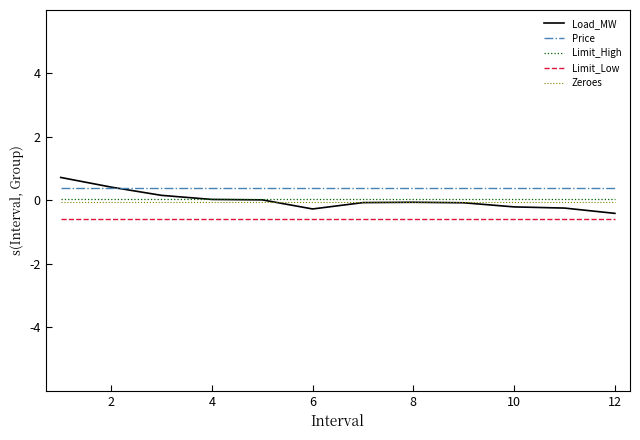

True or false: Price and Zeroes intersect in this chart.

False